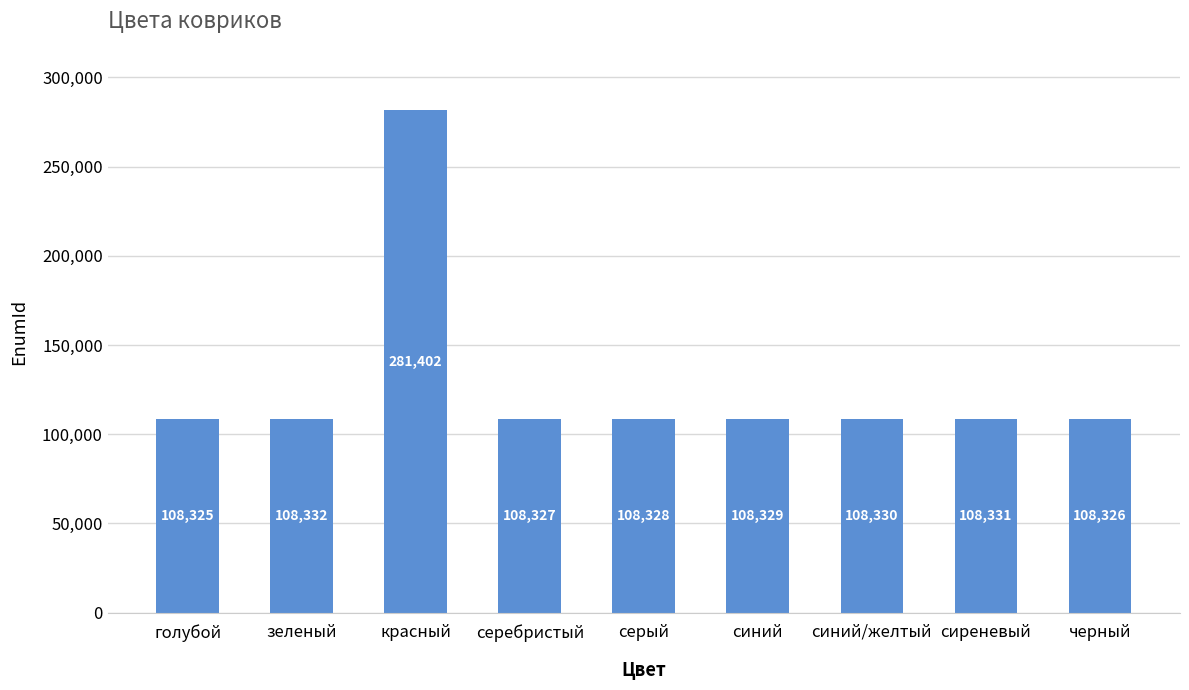

What is the label of the 4th bar from the right?

синий